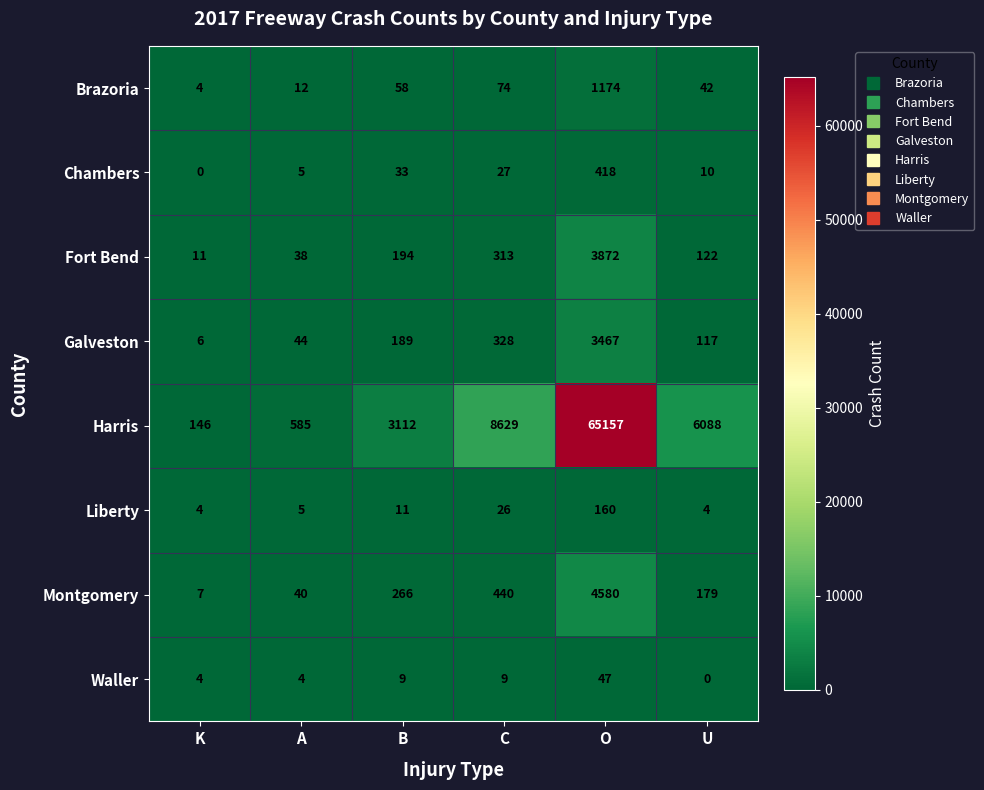

Is it true that Galveston equals 1551 at O?

False